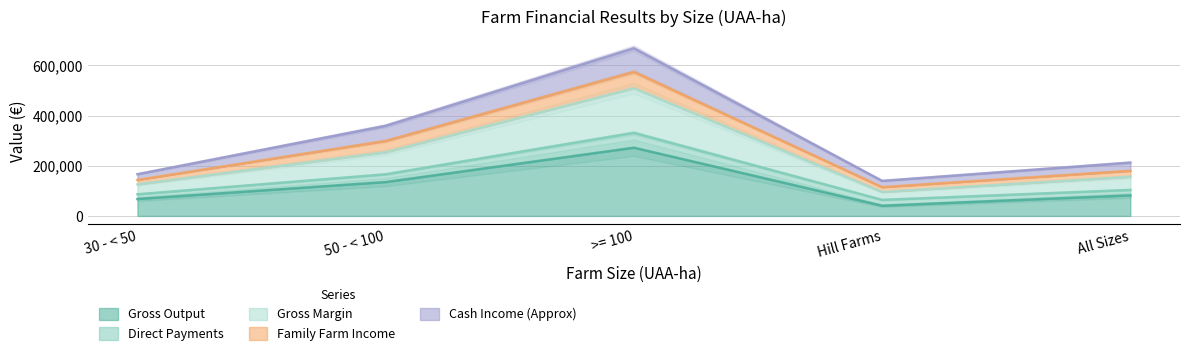

Which label corresponds to the smallest value in the chart?

Hill Farms